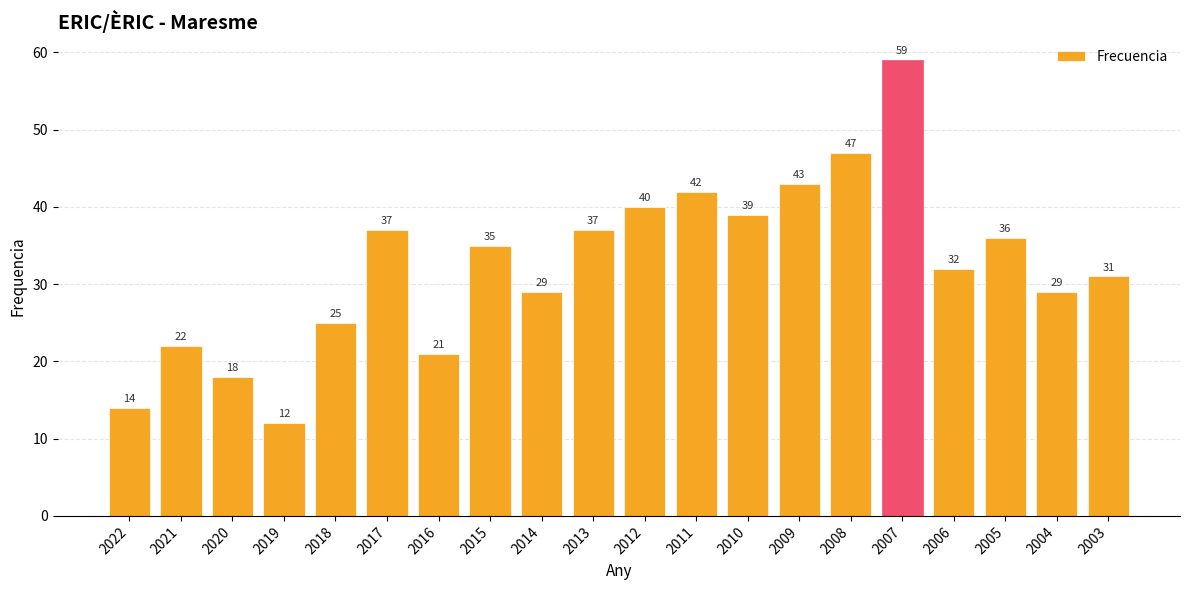

How many series are shown in this chart?

1